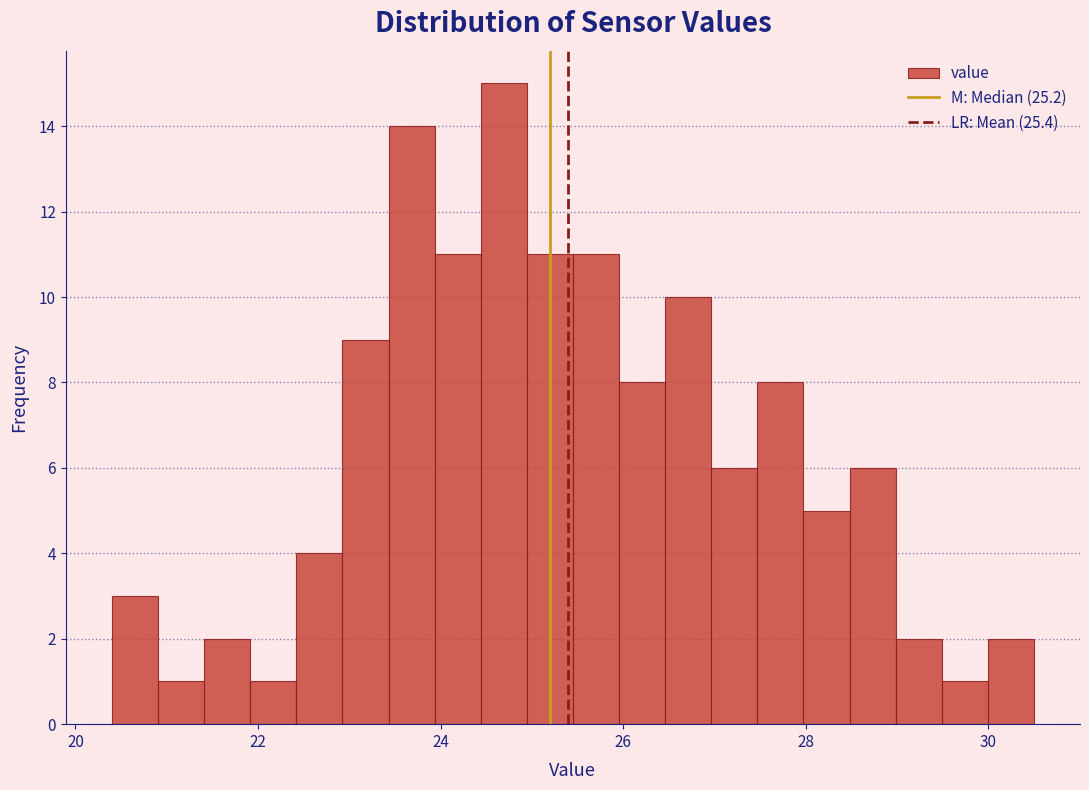

Around what value on the x-axis is the tallest bar? Give the approximate position of its centre, as read against the axis.

24.6